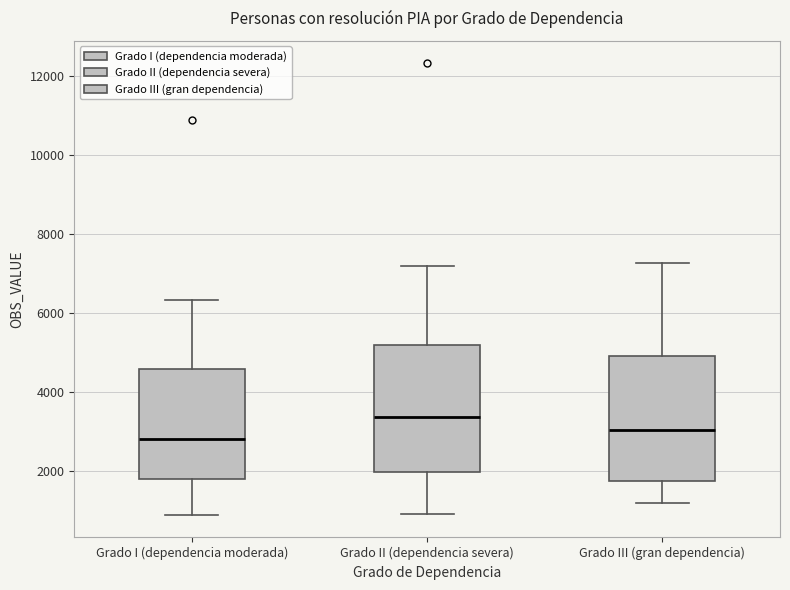

Reading left to right, transcribe this box plot: for each box, give where its median line is, the range the box spans, and where its two whiskers end, as read against the y-axis. The values are not printed on the chart, so give them approximately, as read against the axis.

Grado I (dependencia moderada): median 2800, box 1800 to 4600, whiskers 800 to 6400
Grado II (dependencia severa): median 3400, box 2000 to 5200, whiskers 1000 to 7200
Grado III (gran dependencia): median 3000, box 1800 to 5000, whiskers 1200 to 7200